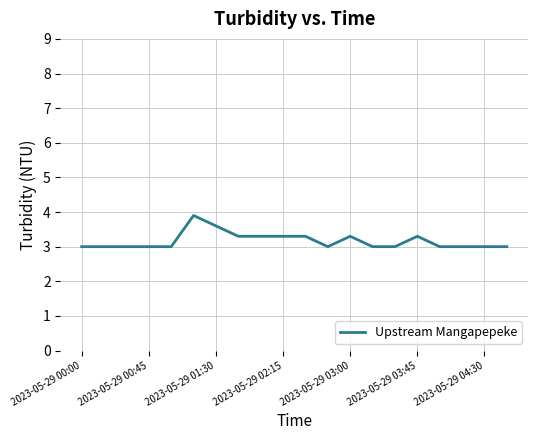

What is the maximum value shown in the chart?

3.9